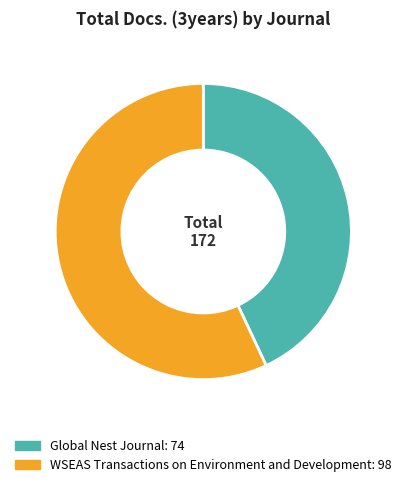

Count the number of slices in the pie.

2